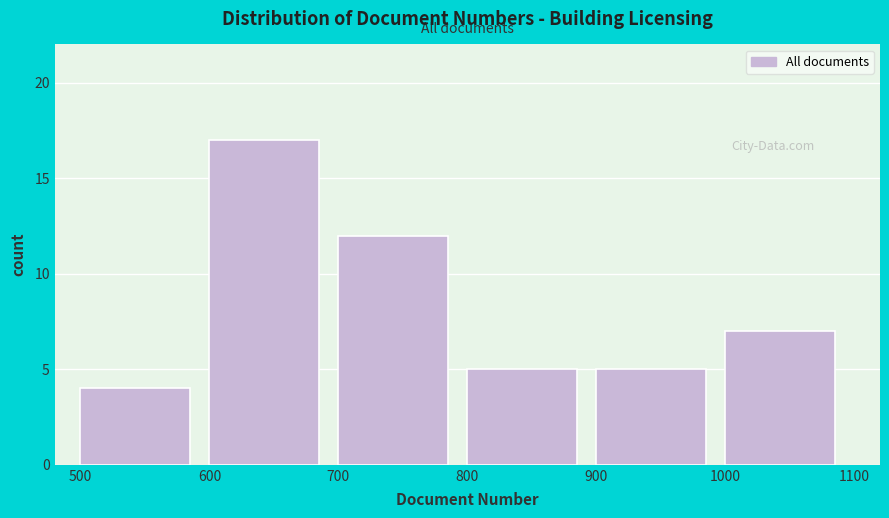

Reading left to right, transcribe this chart: for each bar, give the range it covers on the x-axis and its height. The values are not printed on the chart, so give them approximately, as read against the axis.

500 to 600: 4
600 to 700: 17
700 to 800: 12
800 to 900: 5
900 to 1000: 5
1000 to 1100: 7